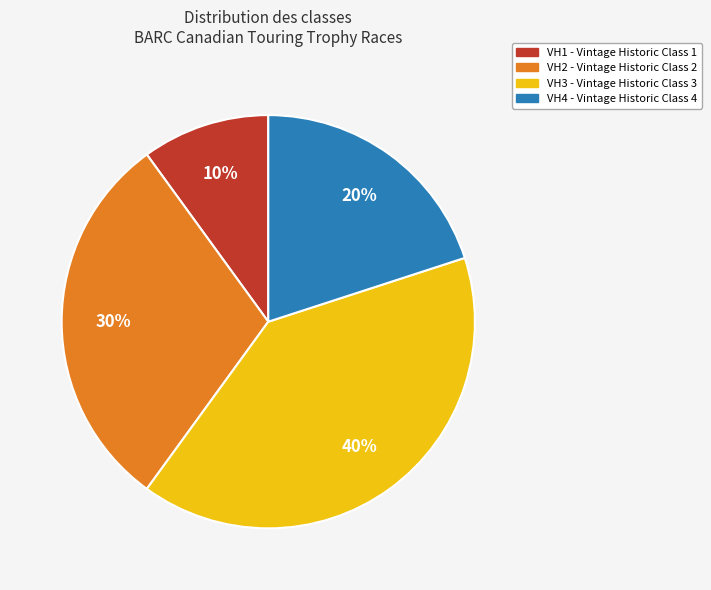

Is there any slice that represents more than half of the pie?

No